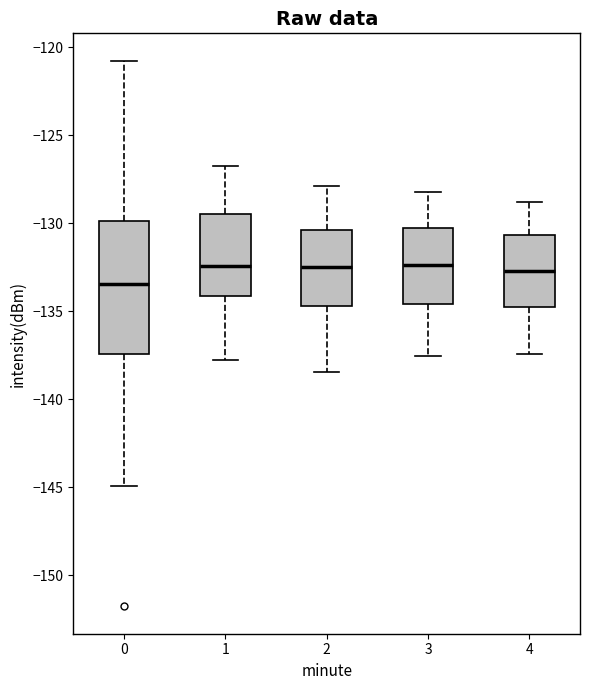

Reading left to right, read every box against the y-axis: the position of its median line, the range the box covers, and the ends of its whiskers. The values are not printed on the chart, so give them approximately, as read against the axis.

0: median -133.5, box -137.5 to -130.0, whiskers -145.0 to -121.0
1: median -132.5, box -134.0 to -129.5, whiskers -138.0 to -126.5
2: median -132.5, box -134.5 to -130.5, whiskers -138.5 to -128.0
3: median -132.5, box -134.5 to -130.5, whiskers -137.5 to -128.0
4: median -132.5, box -135.0 to -130.5, whiskers -137.5 to -129.0